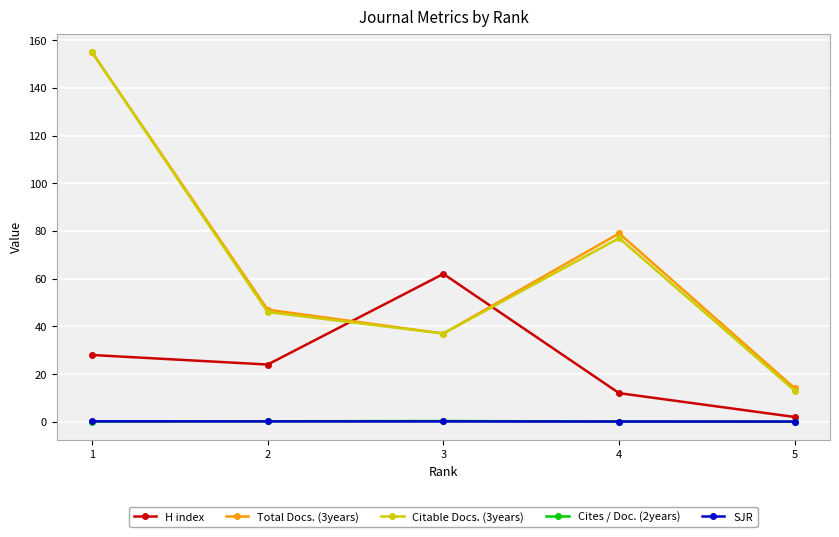

At which label does Total Docs. (3years) reach its minimum?

5